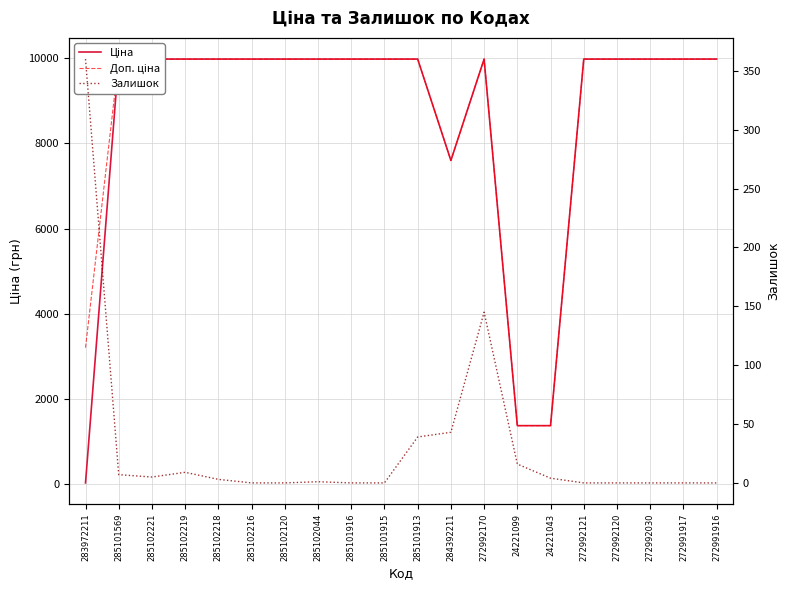

Count the number of categories in the chart.

20